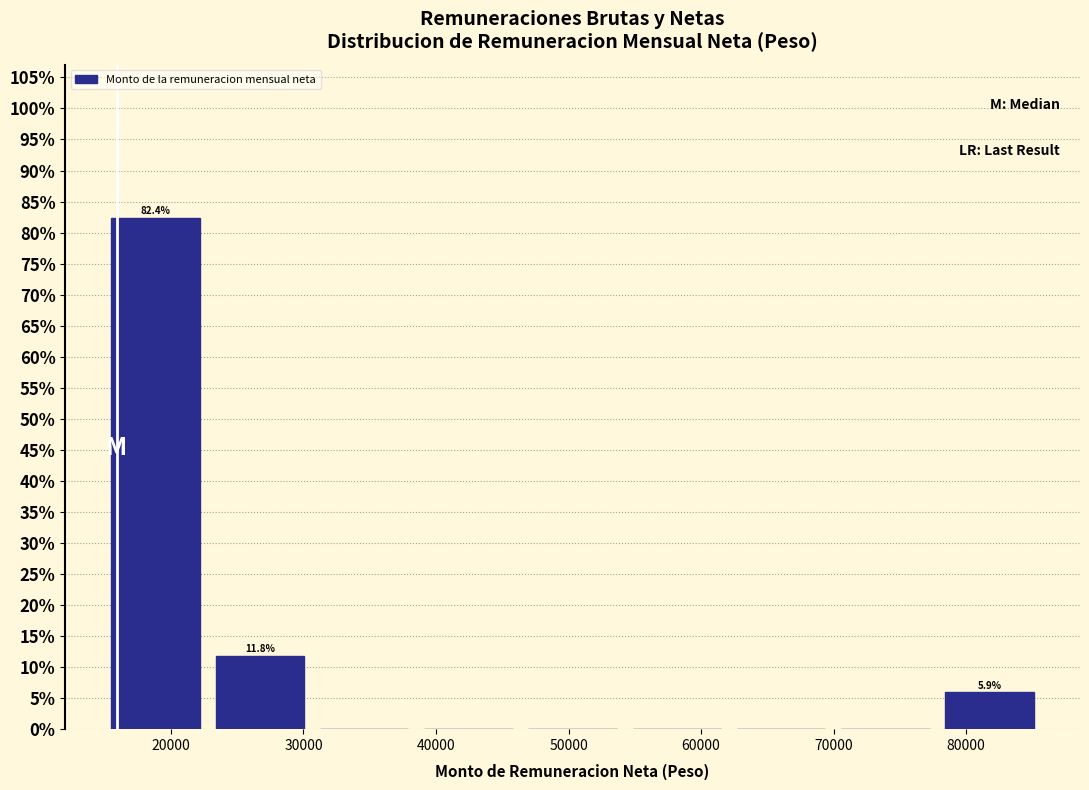

Over which range of the x-axis is the bar tallest?

15000 to 23000